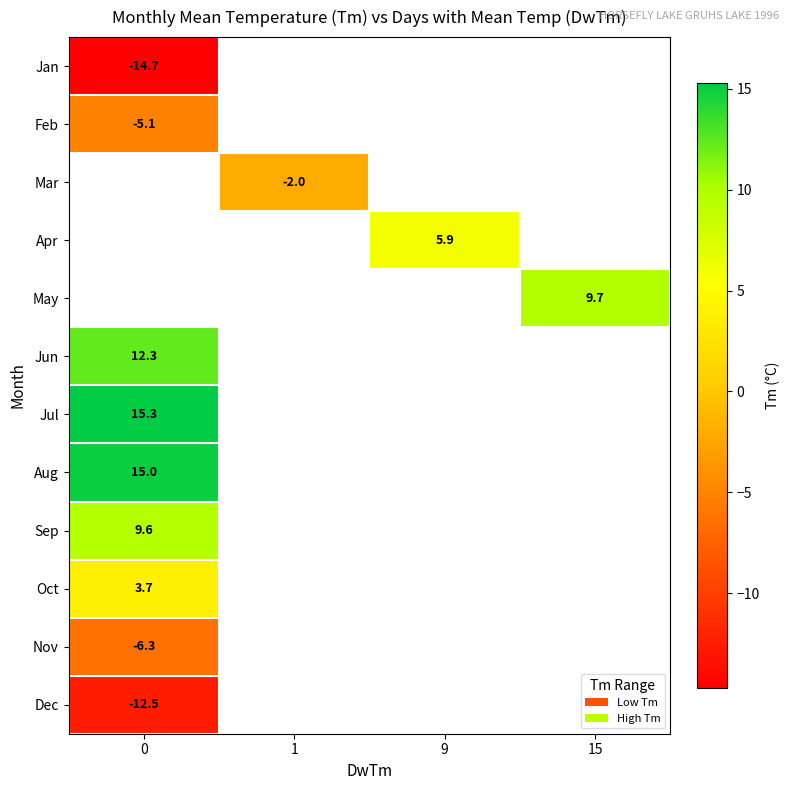

What is the greatest value displayed?

15.3